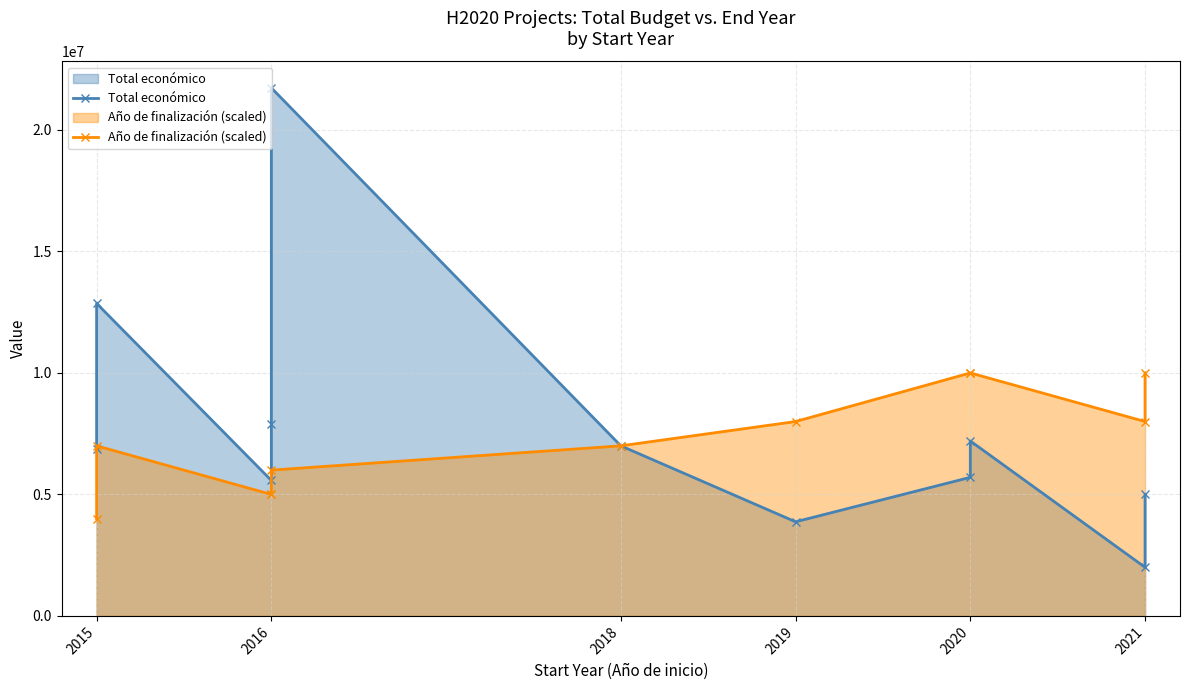

How many times do Año de finalización (scaled) and Total económico cross each other?

1